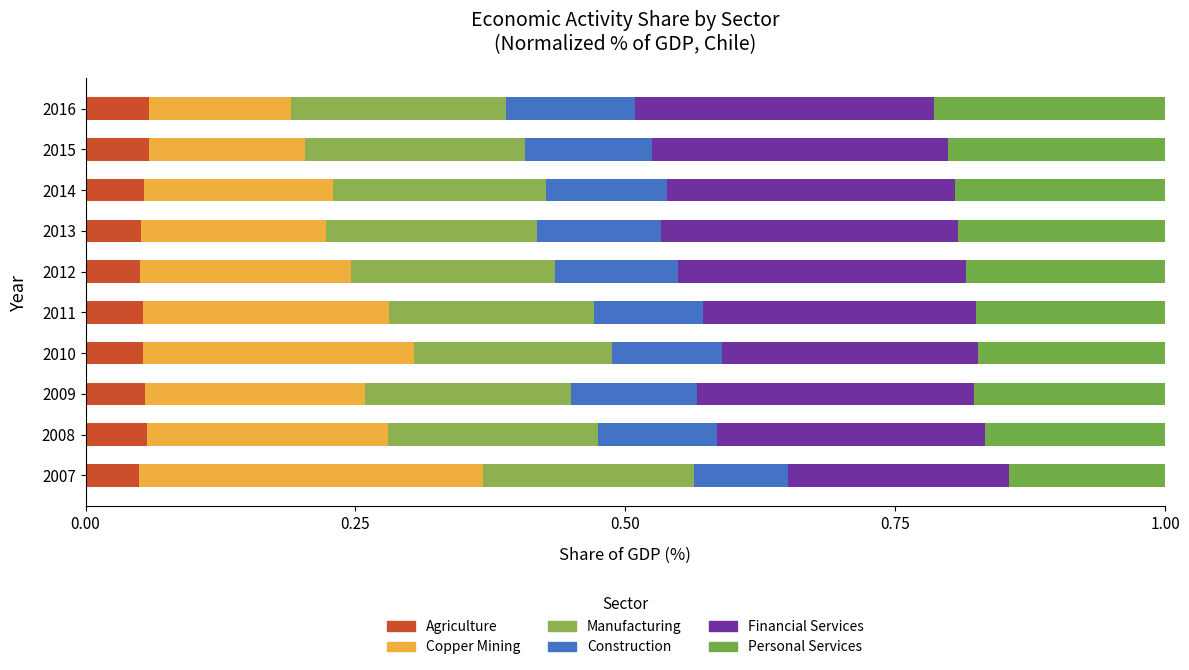

How many categories are shown in the chart?

10